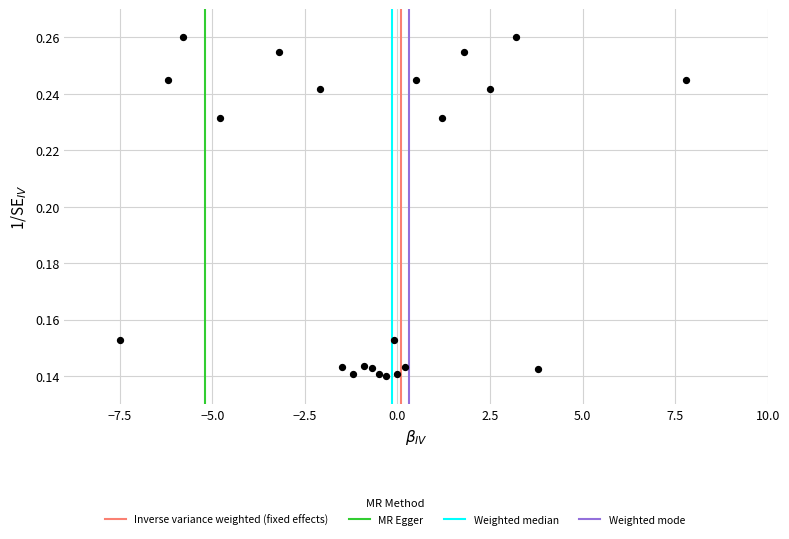

What is the range of X values (max minus min)?

15.3